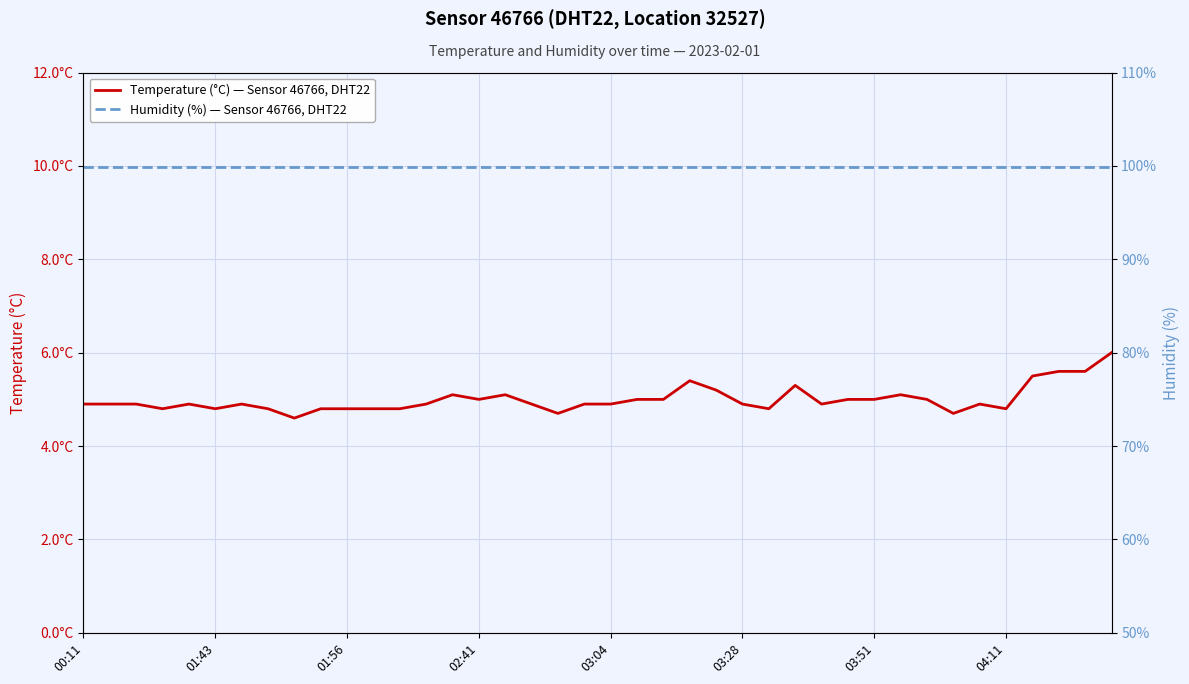

Which series has the largest range (max minus min)?

Temperature (°C) — Sensor 46766, DHT22